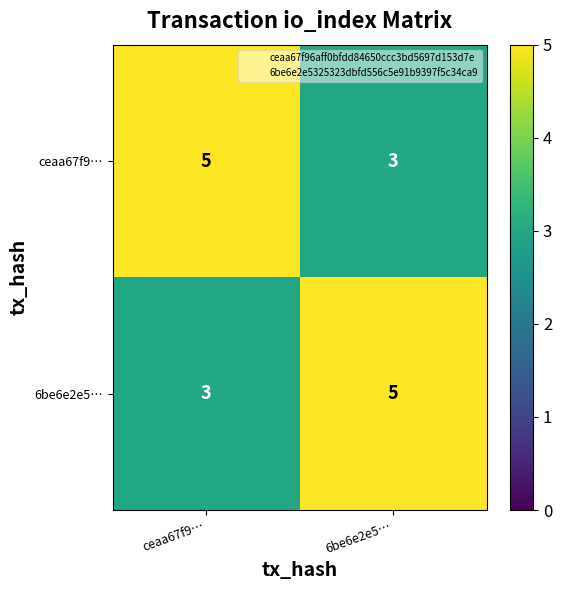

What is the lowest value of the ceaa67f9… series?

3